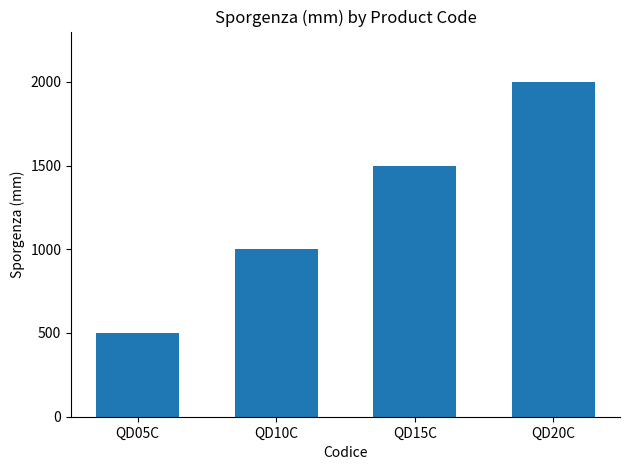

Count the values in the range 1000 to 2000.

3